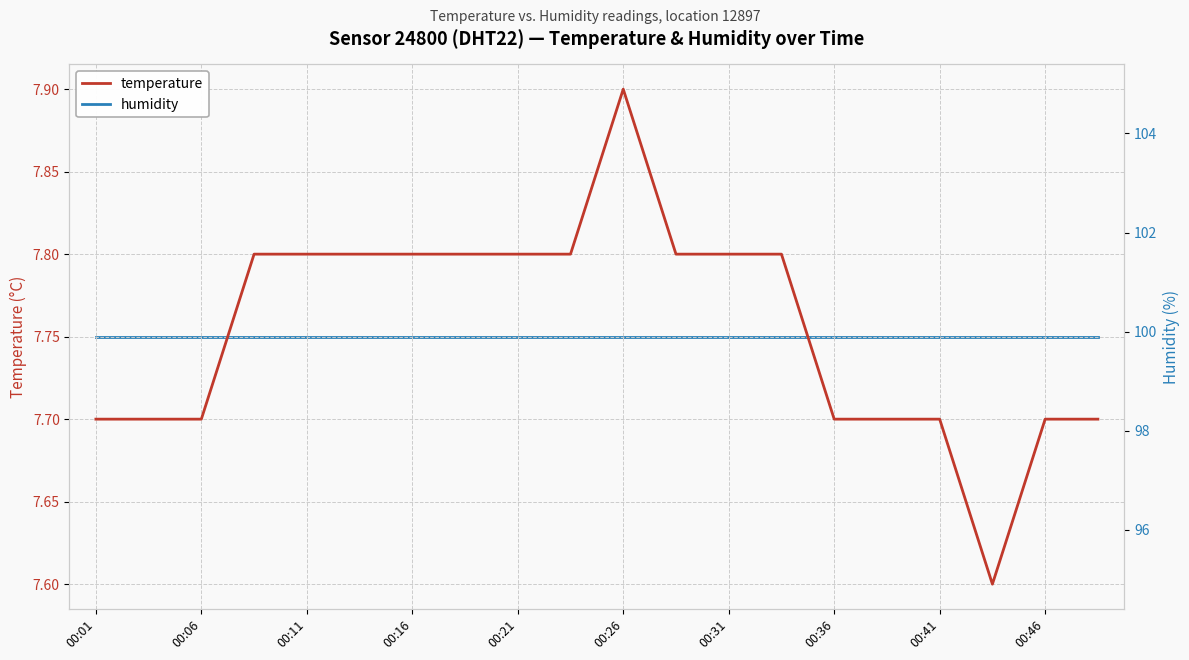

What is the highest value of the temperature series?

7.9